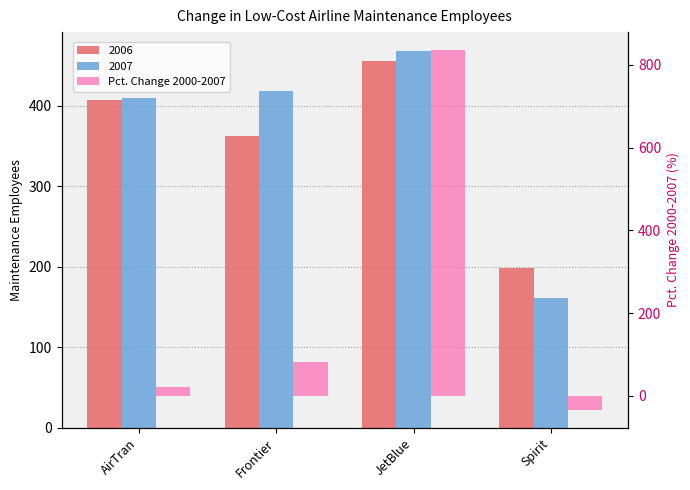

Which category has the lowest value across all series?

Spirit